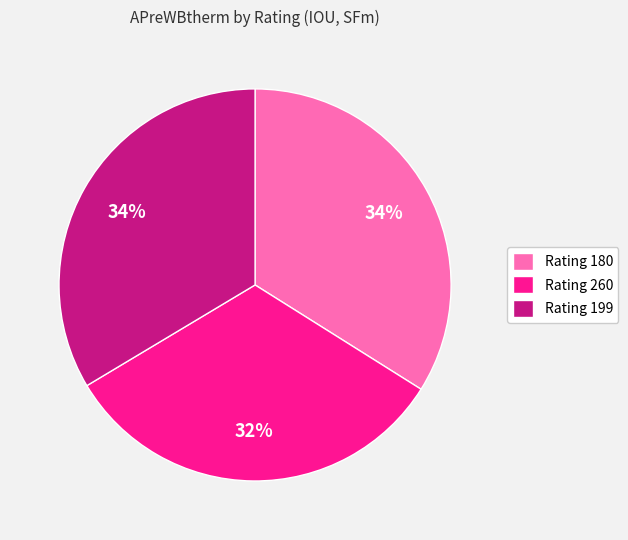

To the nearest percent, what is the average slice percentage?

33%